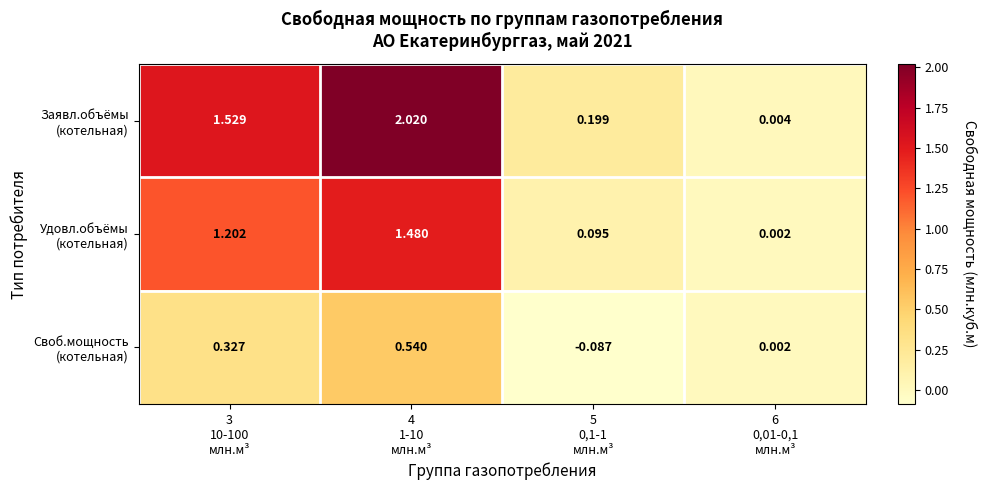

How many data points does each series have?

4